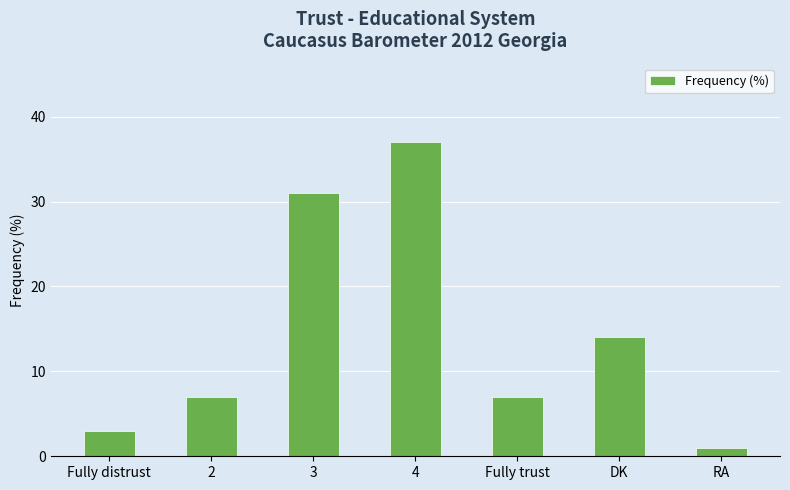

What is the change in value from Fully distrust to 4?

+34